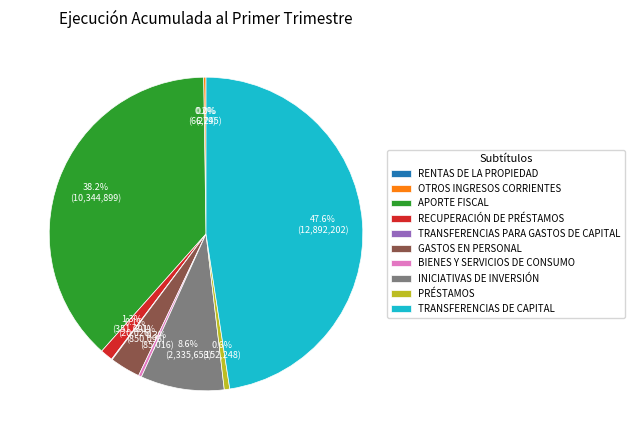

To the nearest percent, what is the difference between the largest and smallest slice percentages?

48%